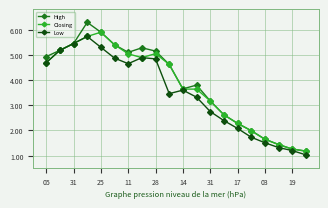

True or false: Closing has more than 0 interior local peaks.

True